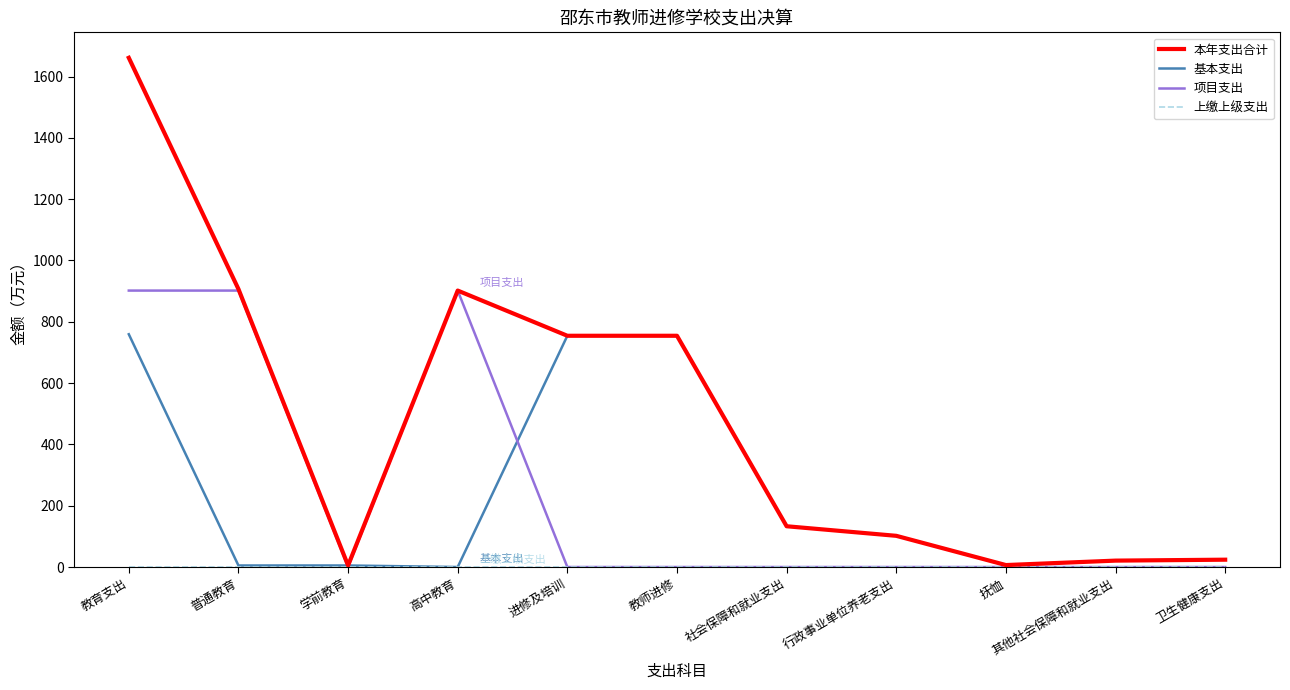

Which series has the largest total across all categories?

本年支出合计